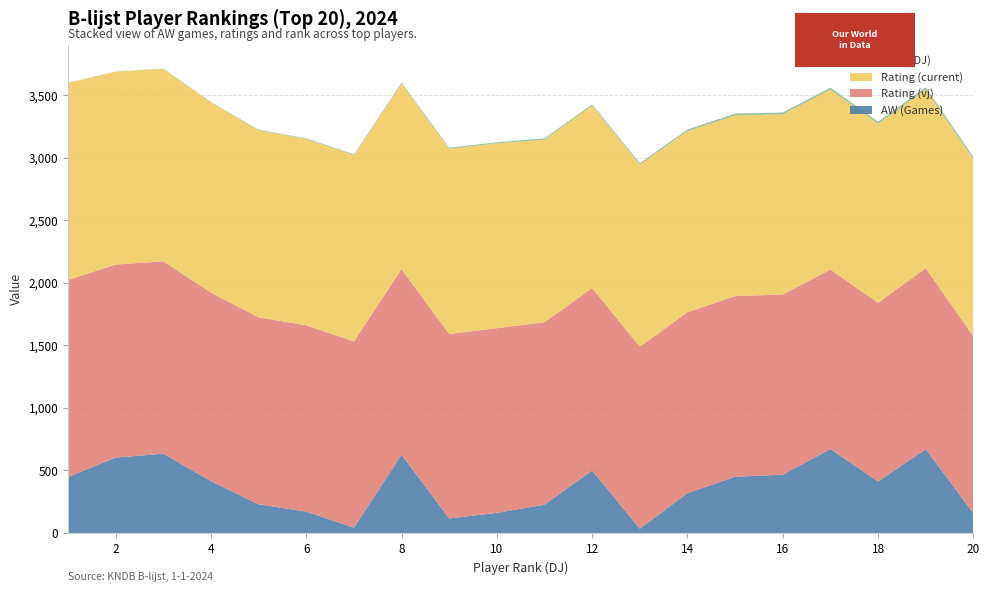

Reading left to right, transcribe all the data shown in this chart.

AW (Games): 1=448	2=603	3=634	4=414	5=229	6=171	7=42	8=626	9=116	10=161	11=226	12=500	13=34	14=318	15=450	16=466	17=671	18=411	19=670	20=158
Rating (vj): 1=1576	2=1544	3=1539	4=1508	5=1496	6=1490	7=1490	8=1484	9=1476	10=1477	11=1460	12=1459	13=1456	14=1448	15=1445	16=1441	17=1436	18=1430	19=1448	20=1415
Rating (current): 1=1576	2=1543	3=1539	4=1522	5=1496	6=1490	7=1490	8=1485	9=1481	10=1478	11=1460	12=1459	13=1456	14=1448	15=1445	16=1441	17=1439	18=1431	19=1429	20=1415
Rank (DJ): 1=1	2=2	3=3	4=4	5=5	6=6	7=7	8=8	9=9	10=10	11=11	12=12	13=13	14=14	15=15	16=16	17=17	18=18	19=19	20=20